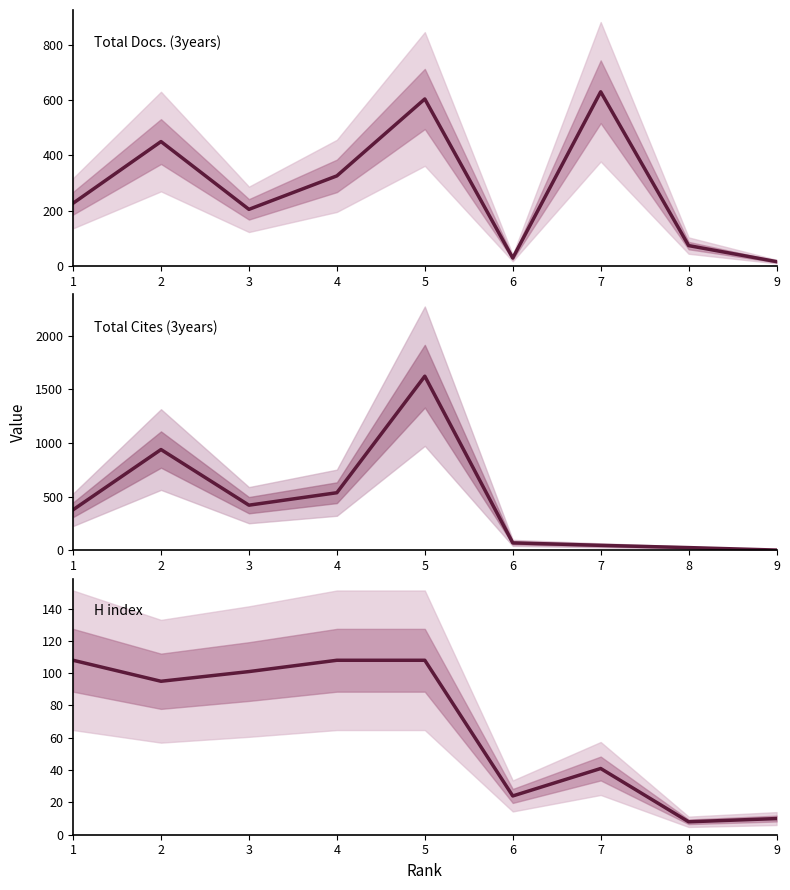

Where is Total Cites (3years) nearest to the value 812?

2